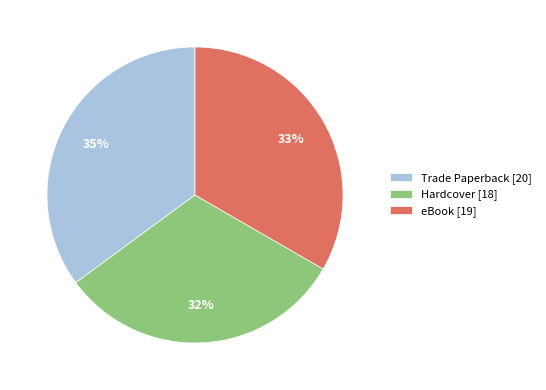

Which has a higher value, eBook [19] or Hardcover [18]?

eBook [19]